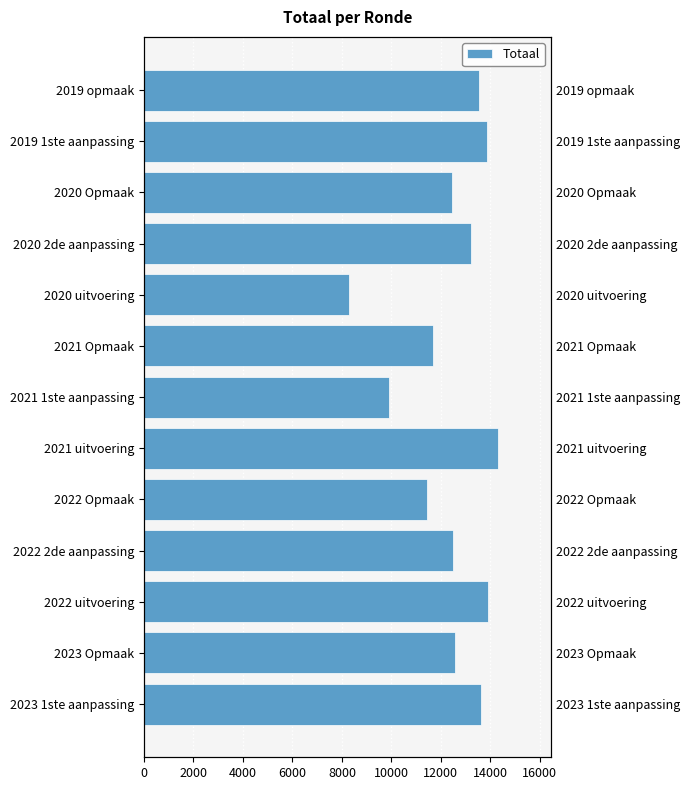

What is the difference between the values at 2022 2de aanpassing and 2021 1ste aanpassing?

2586